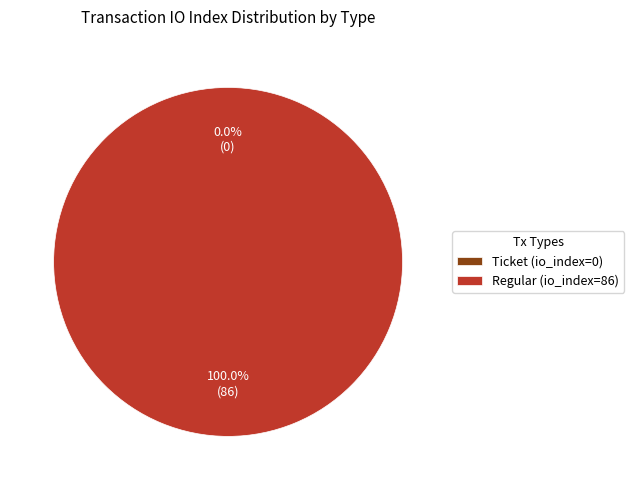

Rank the categories by value from highest to lowest.

Regular (io_index=86), Ticket (io_index=0)